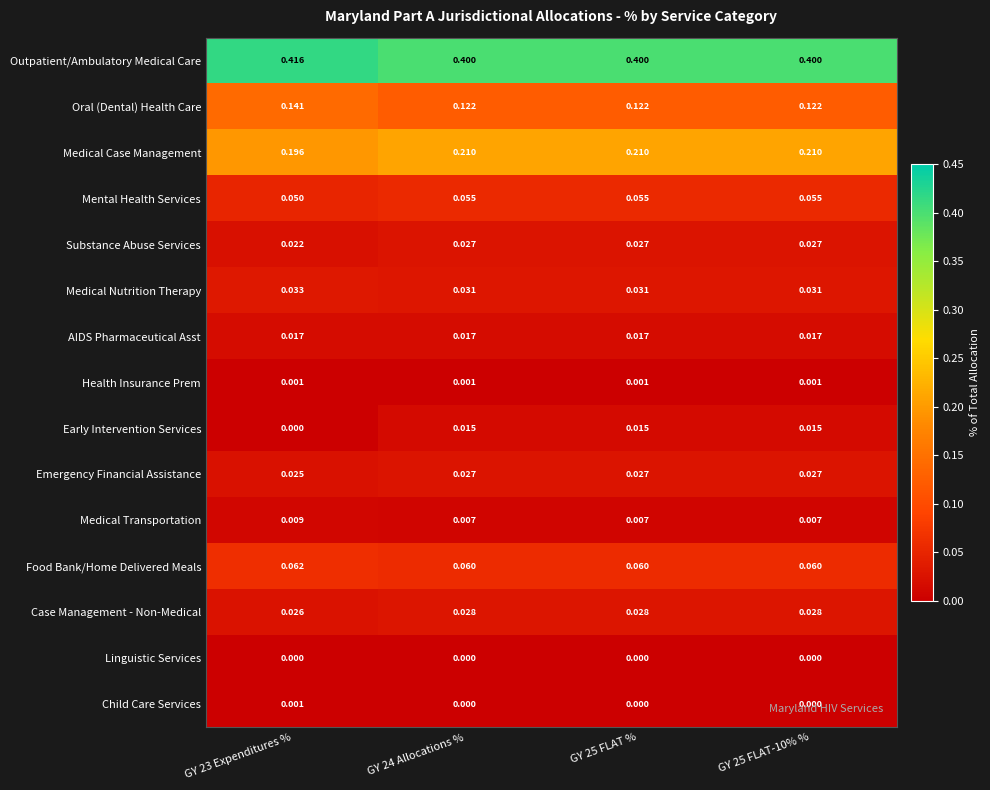

Which series has the largest total across all categories?

Outpatient/Ambulatory Medical Care